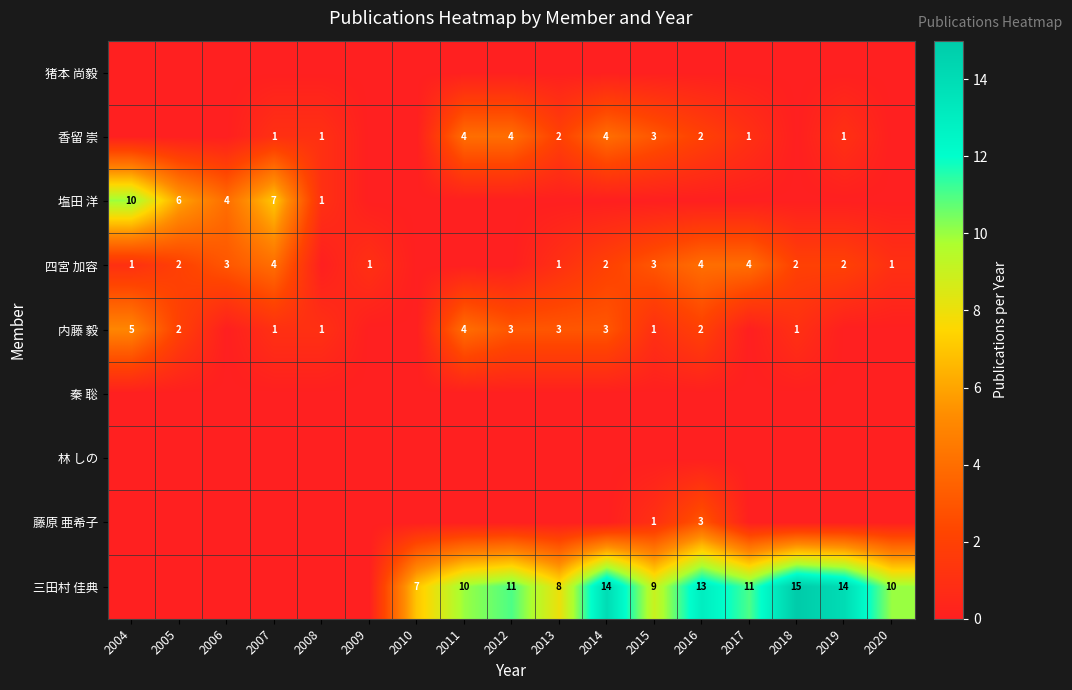

Which category has the highest value across all series?

2018